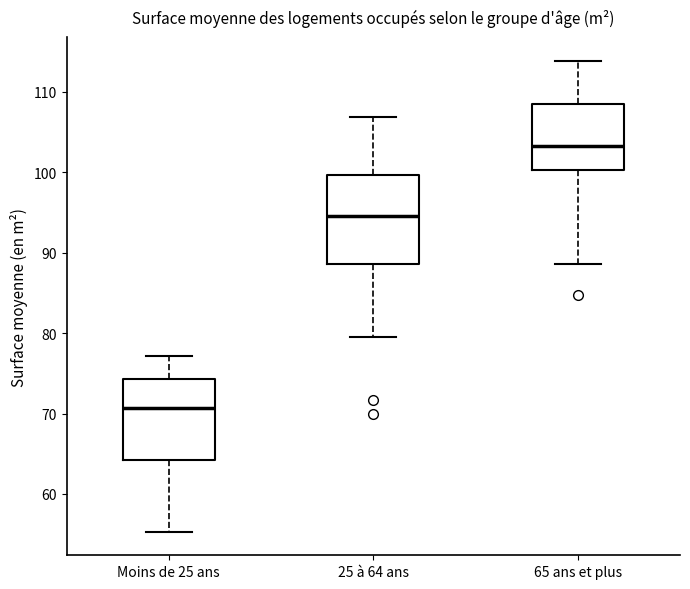

Reading left to right, read every box against the y-axis: the position of its median line, the range the box covers, and the ends of its whiskers. The values are not printed on the chart, so give them approximately, as read against the axis.

Moins de 25 ans: median 71, box 64 to 74, whiskers 55 to 77
25 à 64 ans: median 95, box 89 to 100, whiskers 80 to 107
65 ans et plus: median 103, box 100 to 109, whiskers 89 to 114